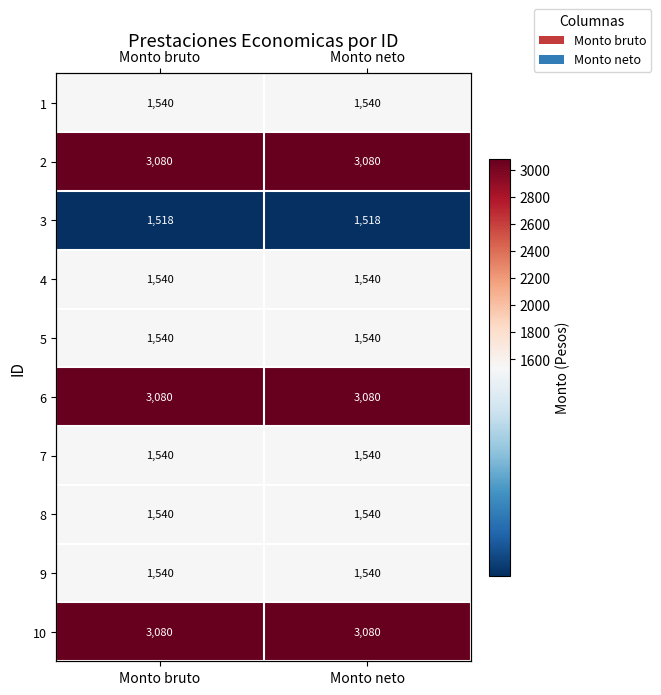

At how many categories does at least one series exceed 3000?

2